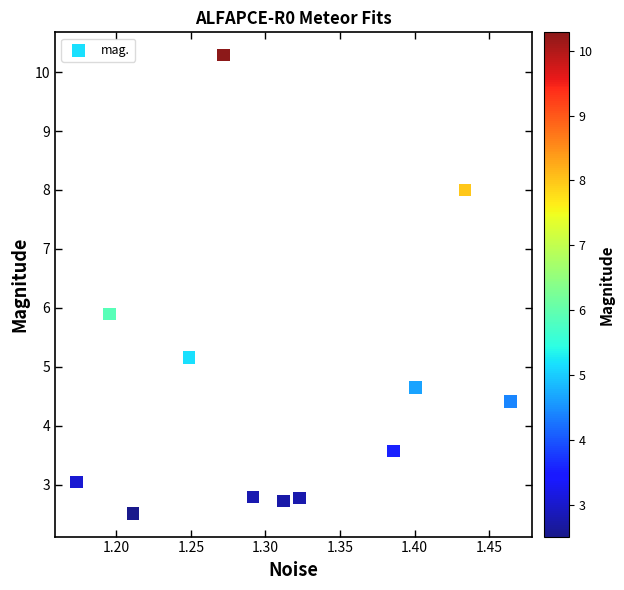

What is the average X value?

1.3